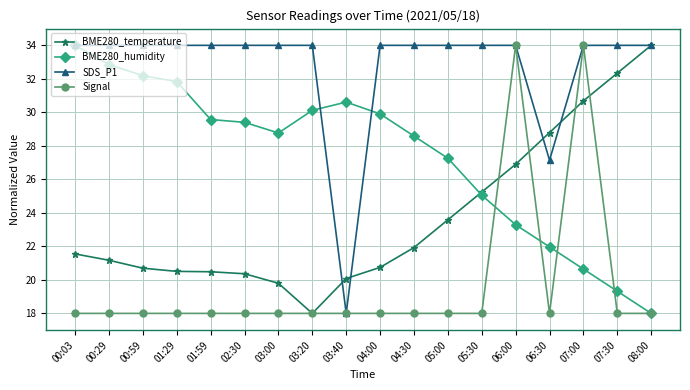

What is the difference between the highest and lowest values at 05:00?

16.0